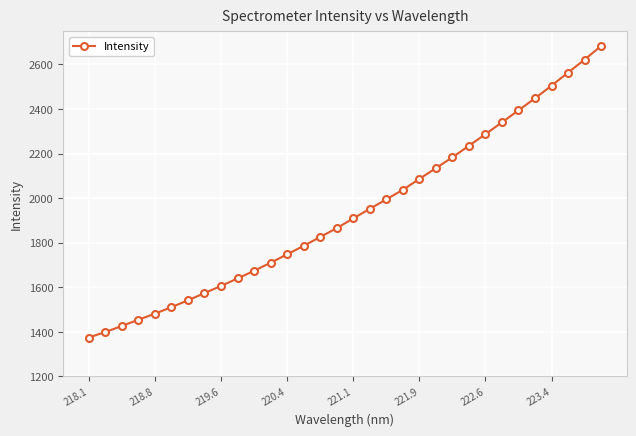

What is the sum of all values?

61995.2